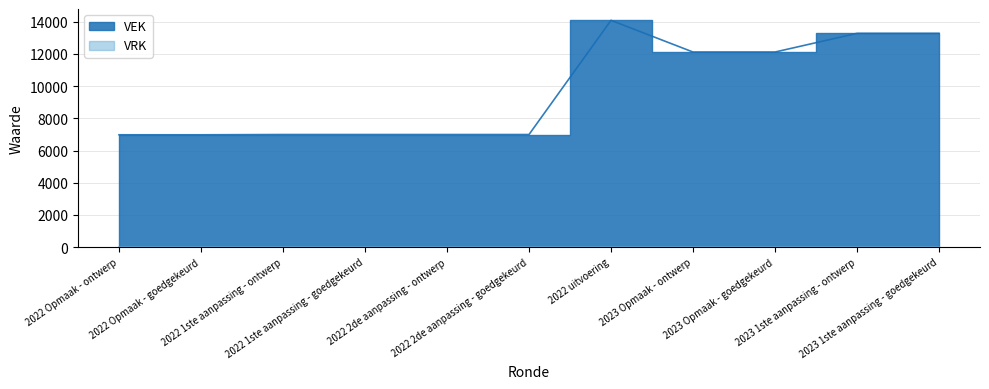

What is the value of the 1st point from the left?

6977